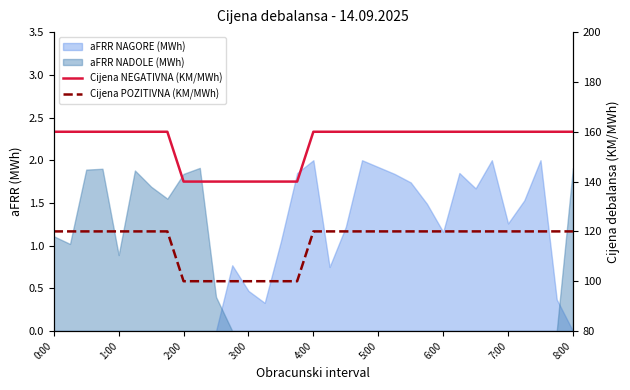

How many data points does each series have?

33